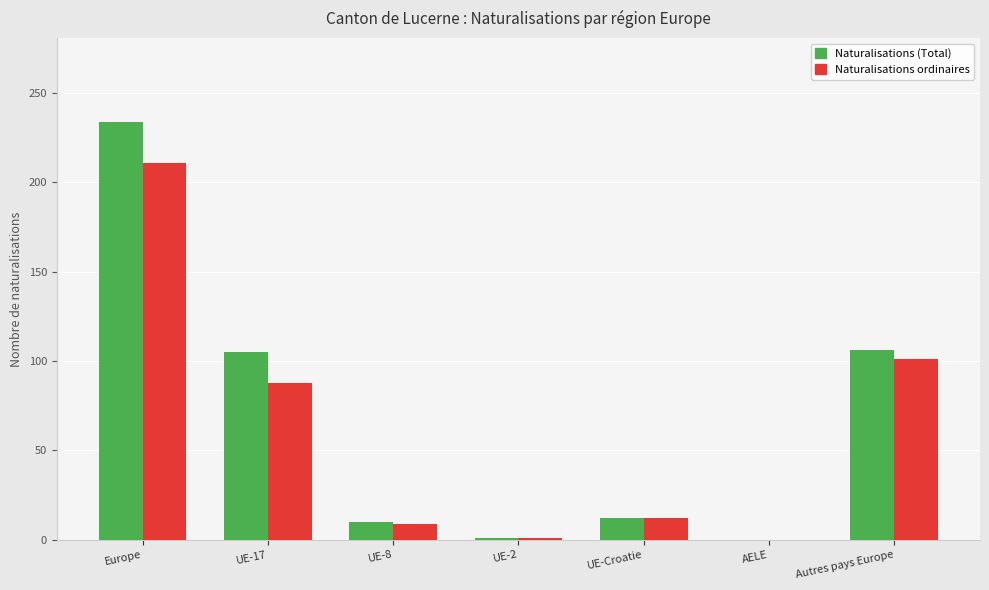

What is the sum of all Naturalisations ordinaires values?

422